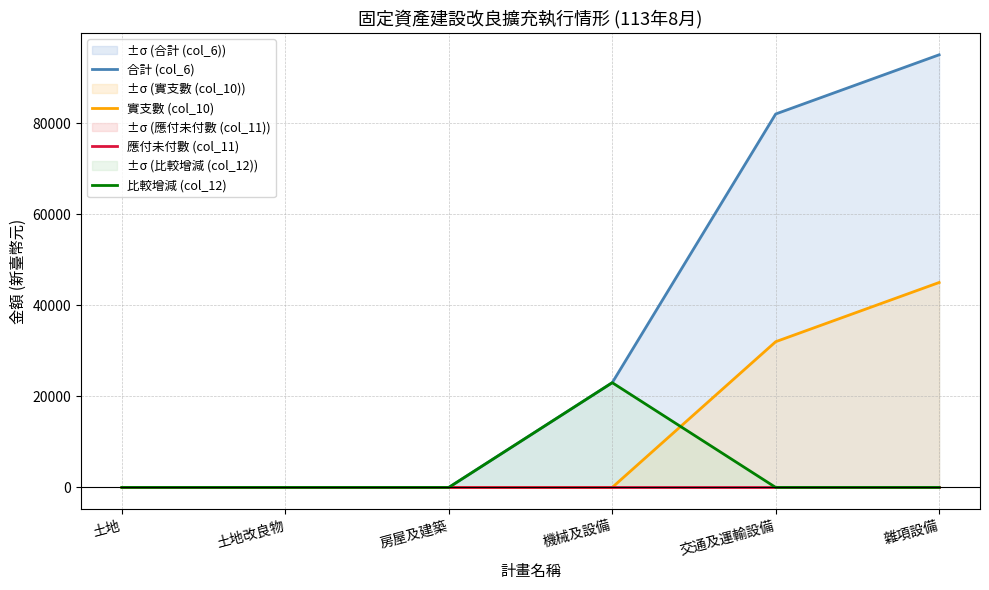

What is the average value of the 合計 (col_6) series?

33333